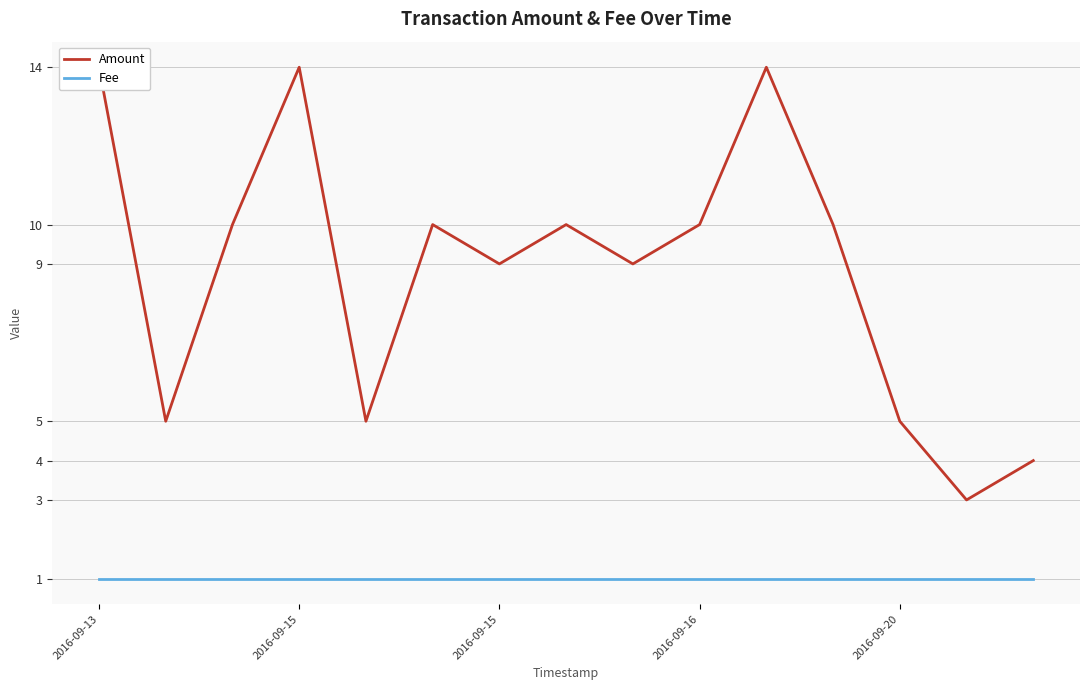

What is the total value across all series at 2016-09-15?

15